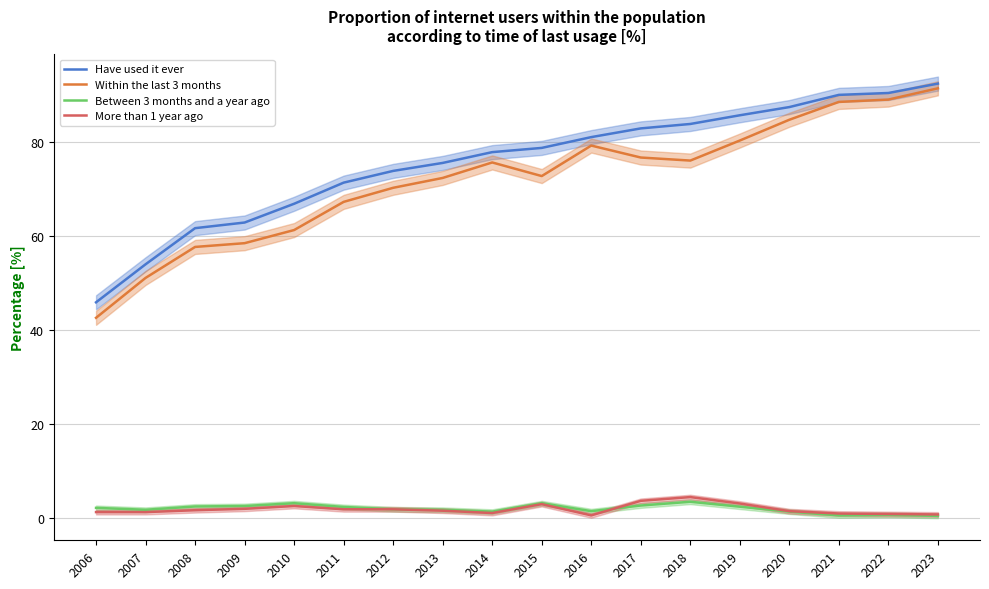

True or false: Within the last 3 months has a value of 76.8 at 2017.

True